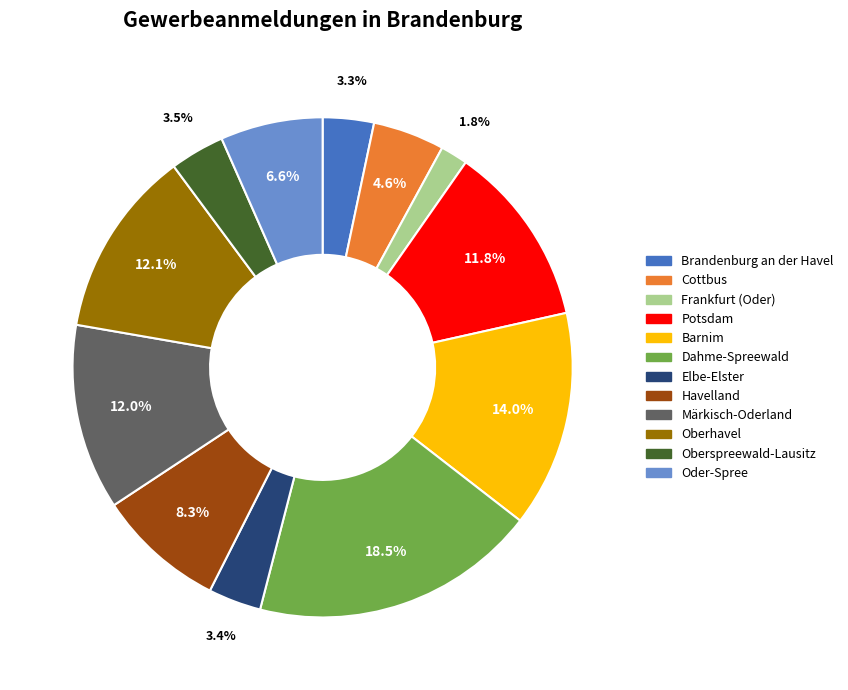

Is it true that Brandenburg an der Havel is 3% of the pie?

True